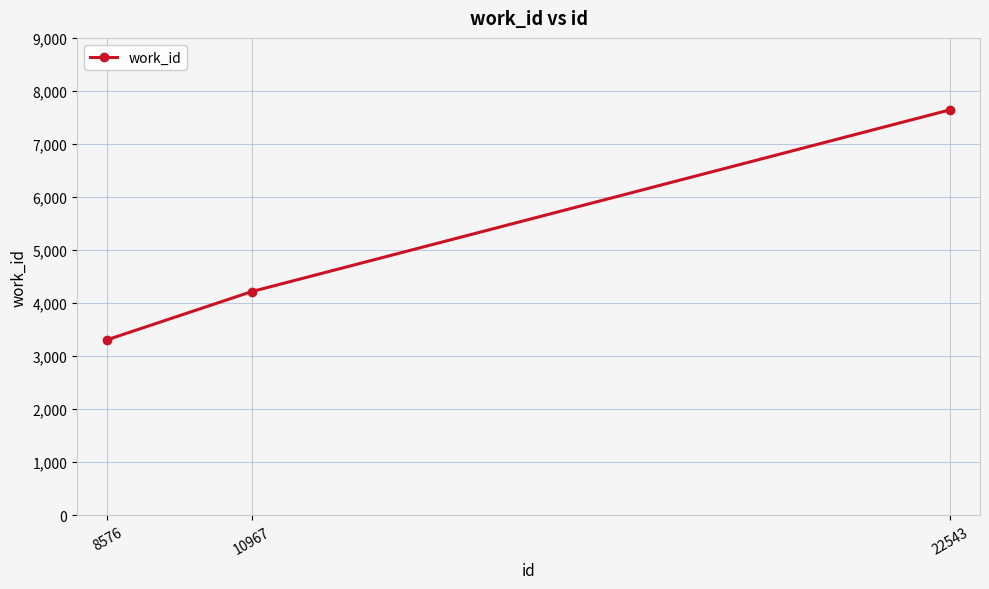

Rank the categories by value from highest to lowest.

22543, 10967, 8576